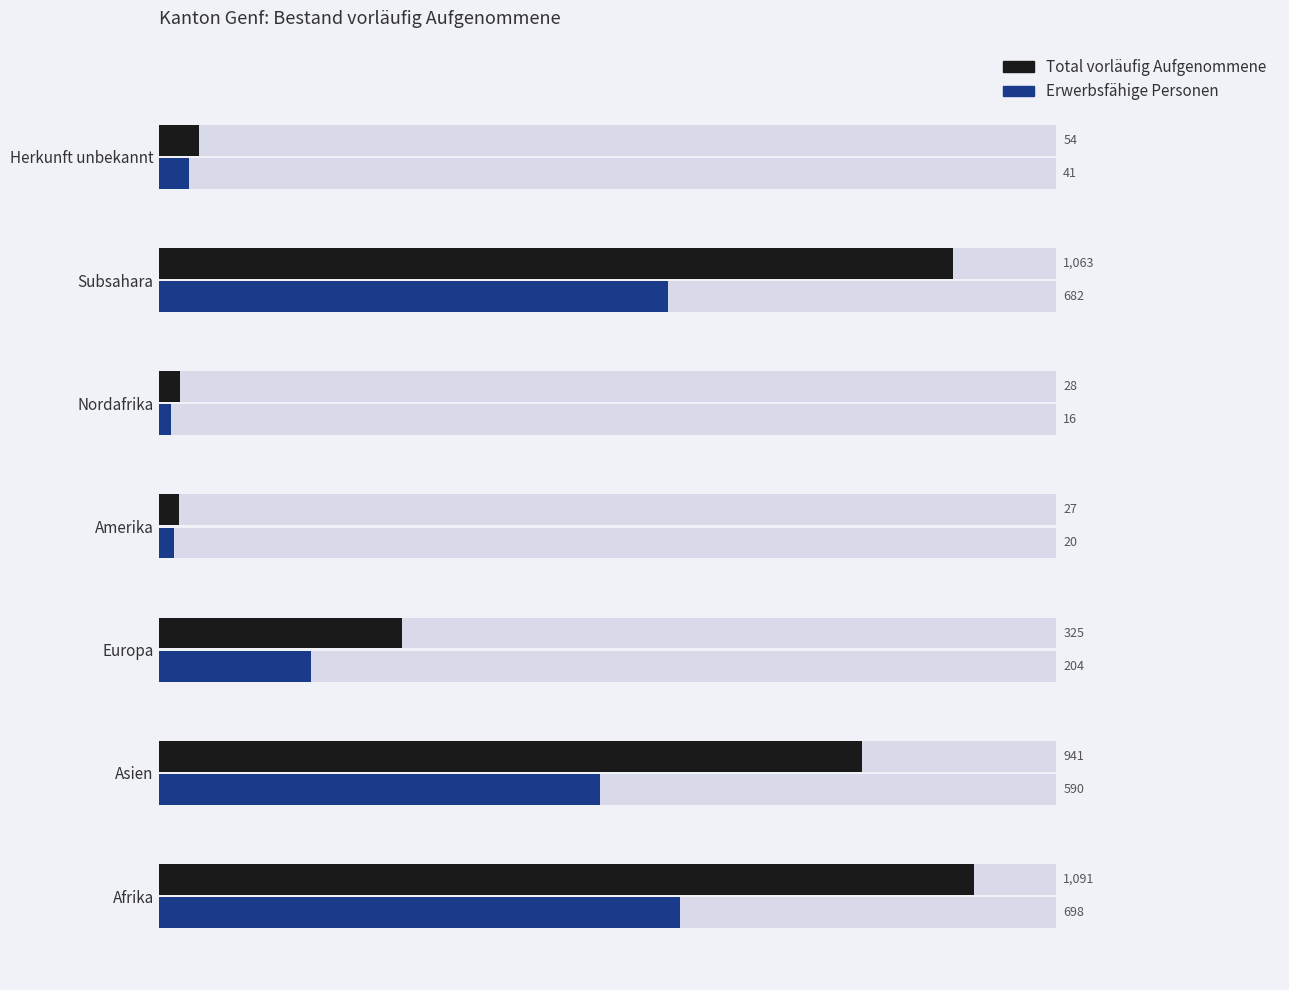

Which series has the largest total across all categories?

Total vorläufig Aufgenommene